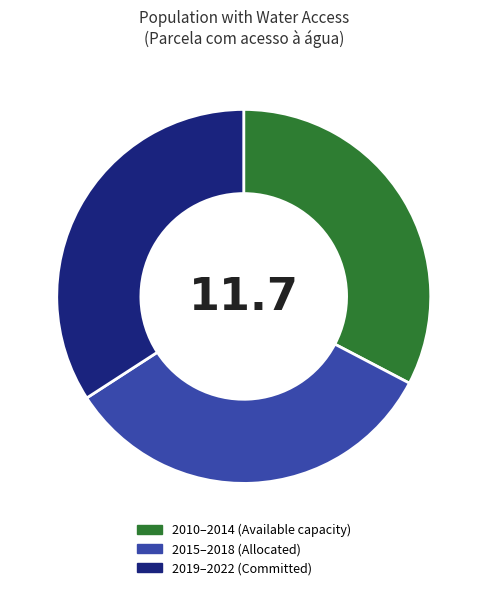

Rank the categories by value from lowest to highest.

2010–2014 (Available capacity), 2015–2018 (Allocated), 2019–2022 (Committed)